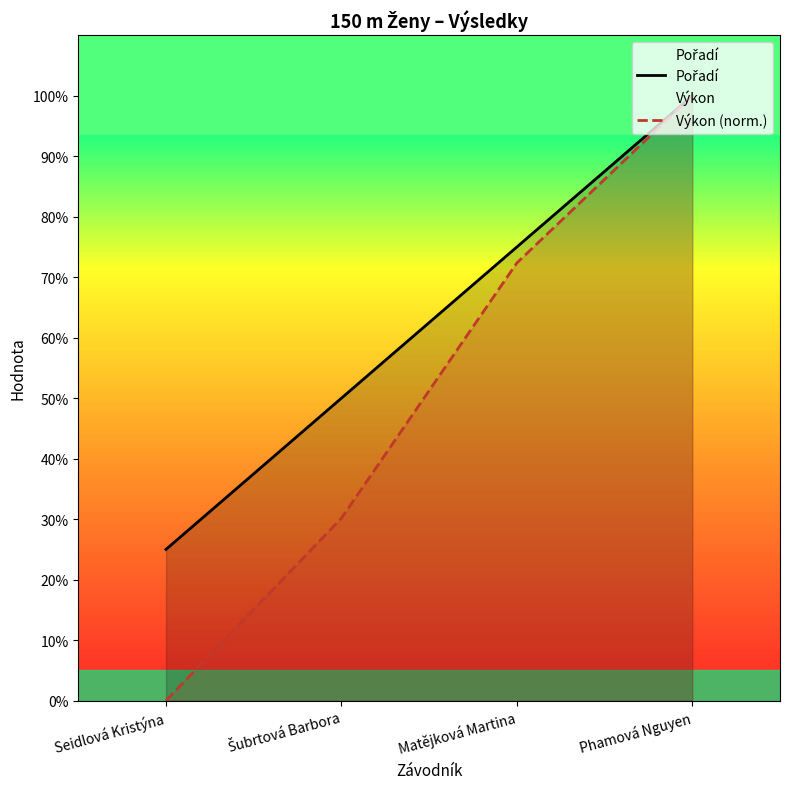

True or false: Výkon (norm.) and Pořadí intersect in this chart.

False